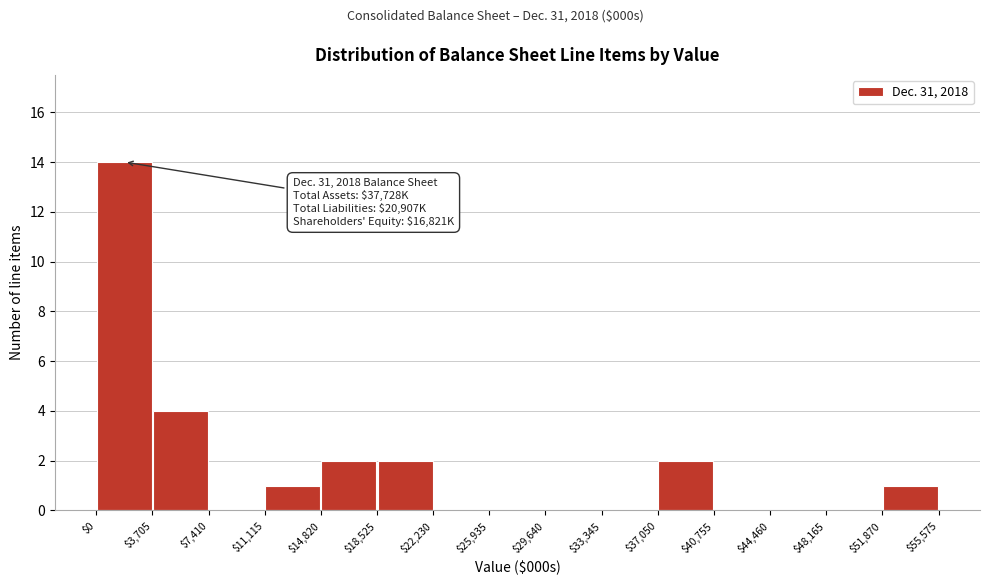

Over which range of the x-axis is the bar tallest?

$0 to $3,705